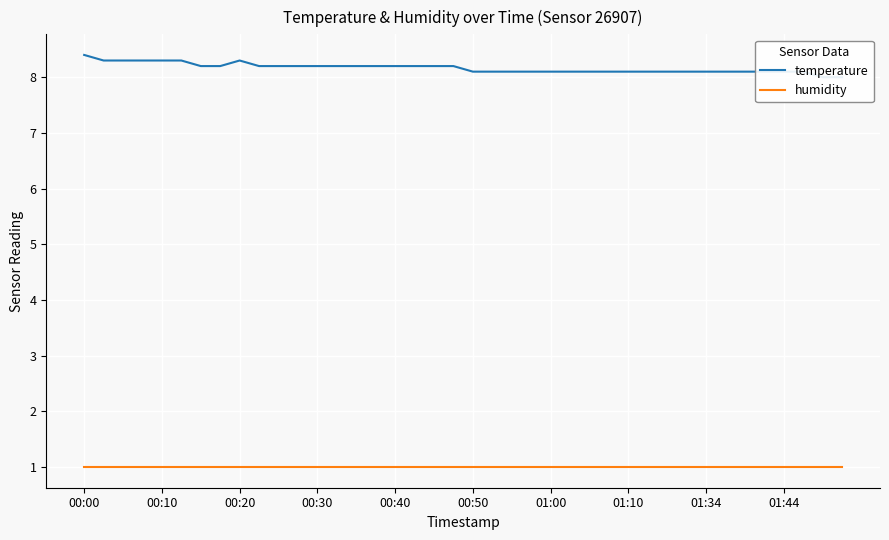

What is the spread (max minus min) of values at 29?

7.1